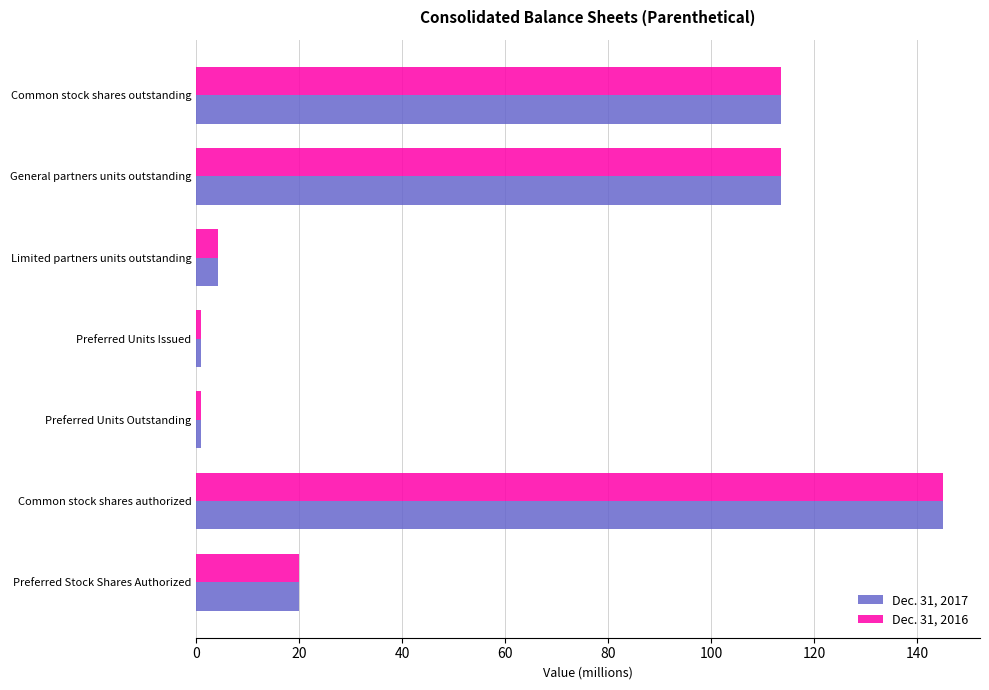

Is the value of Dec. 31, 2016 at Preferred Units Issued greater than the value of Dec. 31, 2017 at Limited partners units outstanding?

No